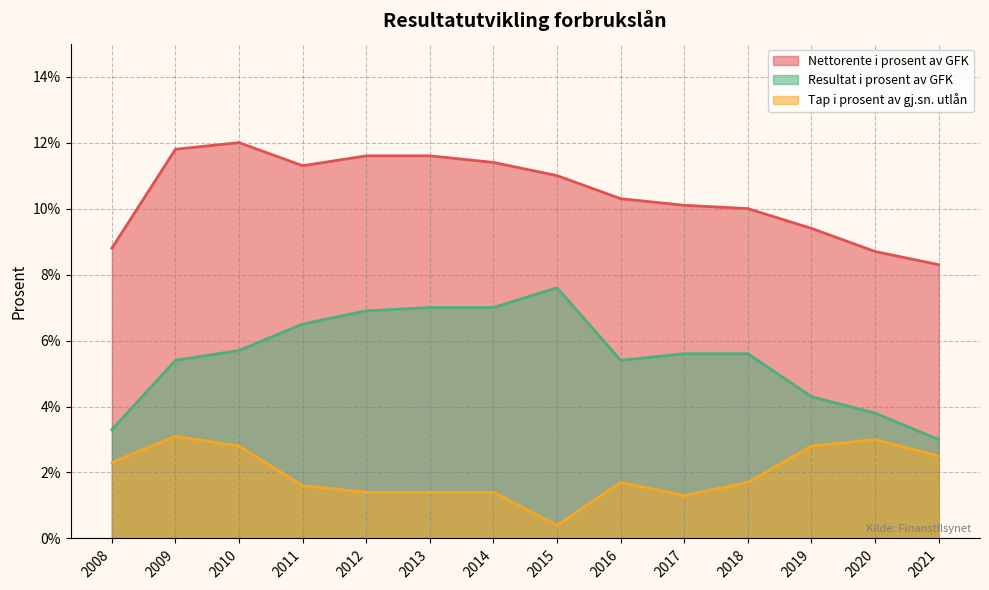

At which label is Resultat i prosent av GFK closest to 5?

2009